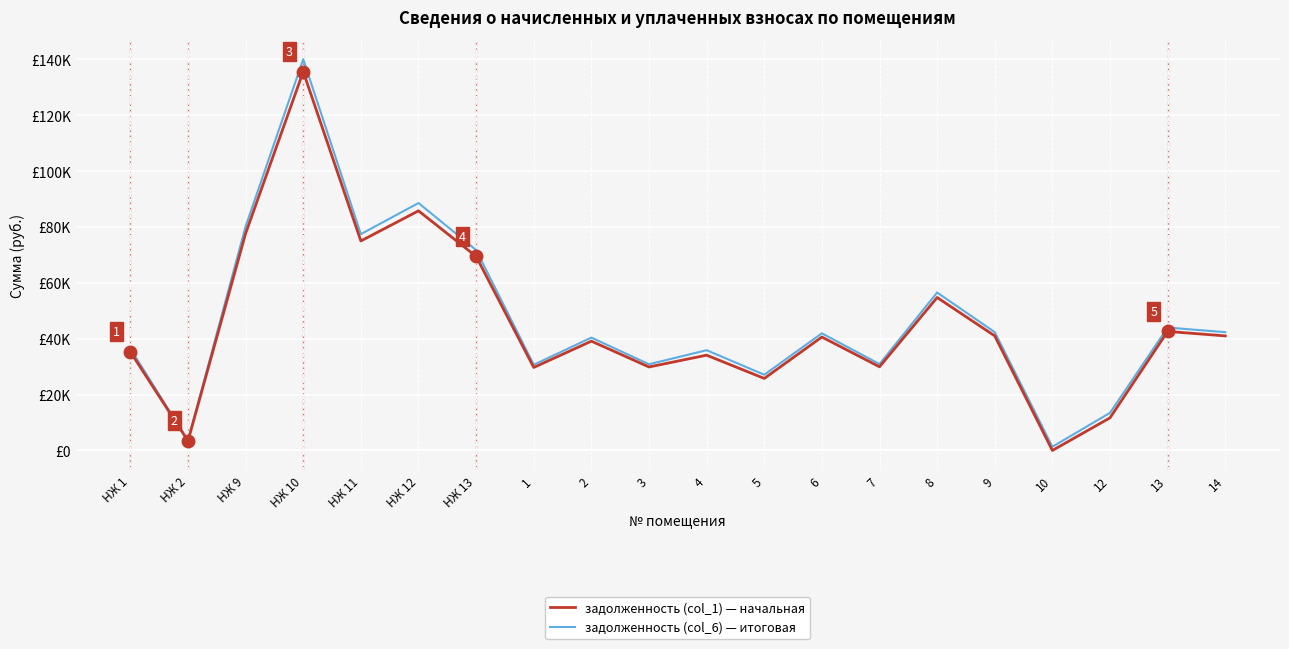

Does the chart have visible grid lines?

Yes